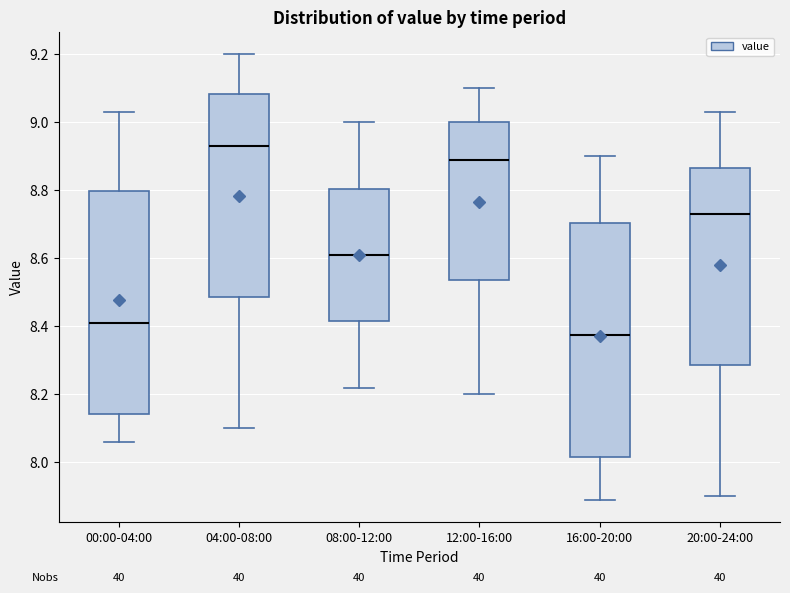

Where does the upper whisker of the box for 16:00-20:00 end on the y-axis? The values are not printed on the chart, so give them approximately, as read against the axis.

8.90